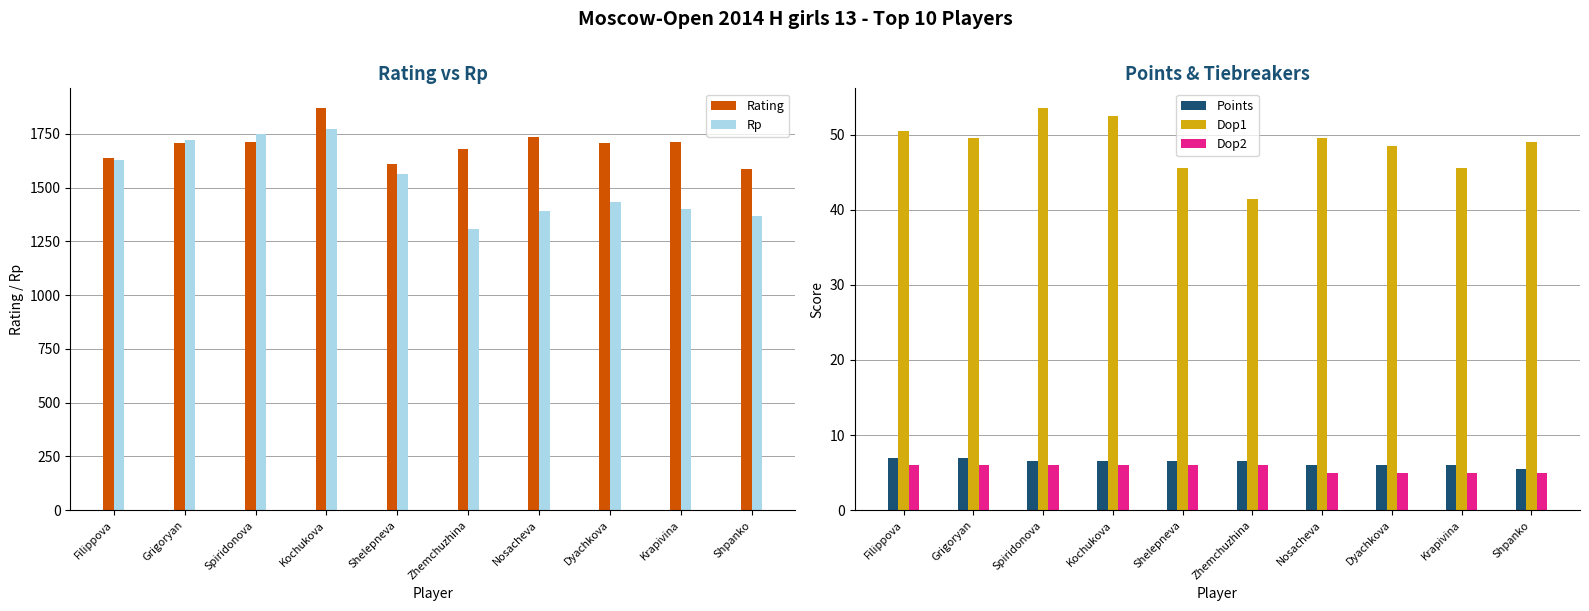

What is the minimum value shown in the chart?

5.0